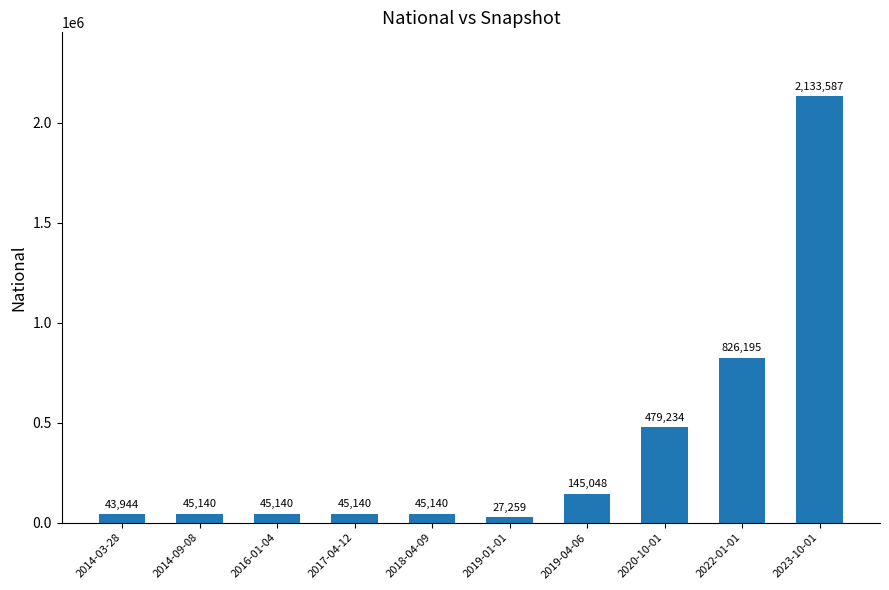

Read the value at 2019-04-06, to the nearest 10.

145050